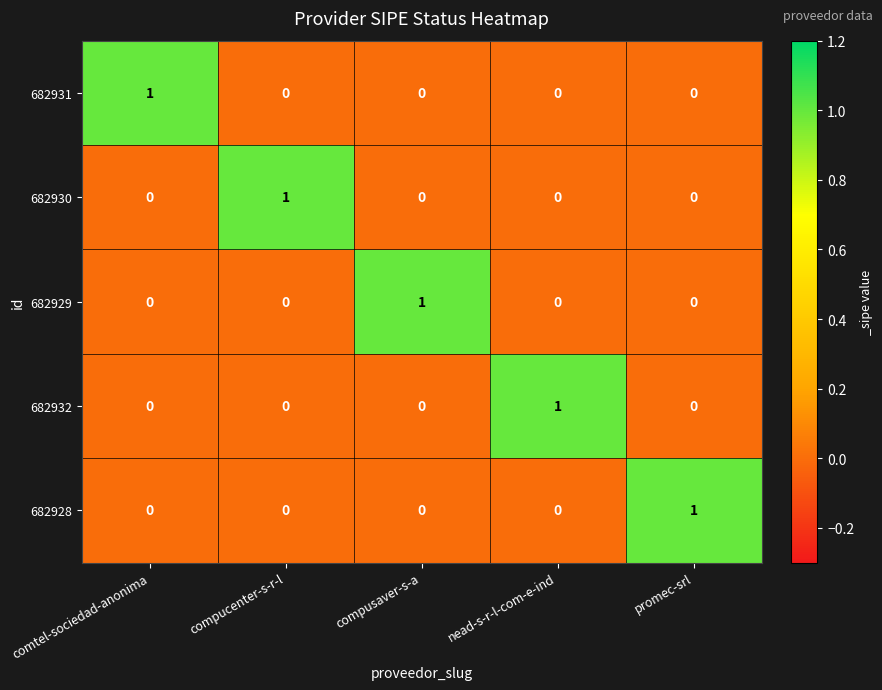

Reading left to right, extract all data points from this chart.

682931: 1	0	0	0	0
682930: 0	1	0	0	0
682929: 0	0	1	0	0
682932: 0	0	0	1	0
682928: 0	0	0	0	1